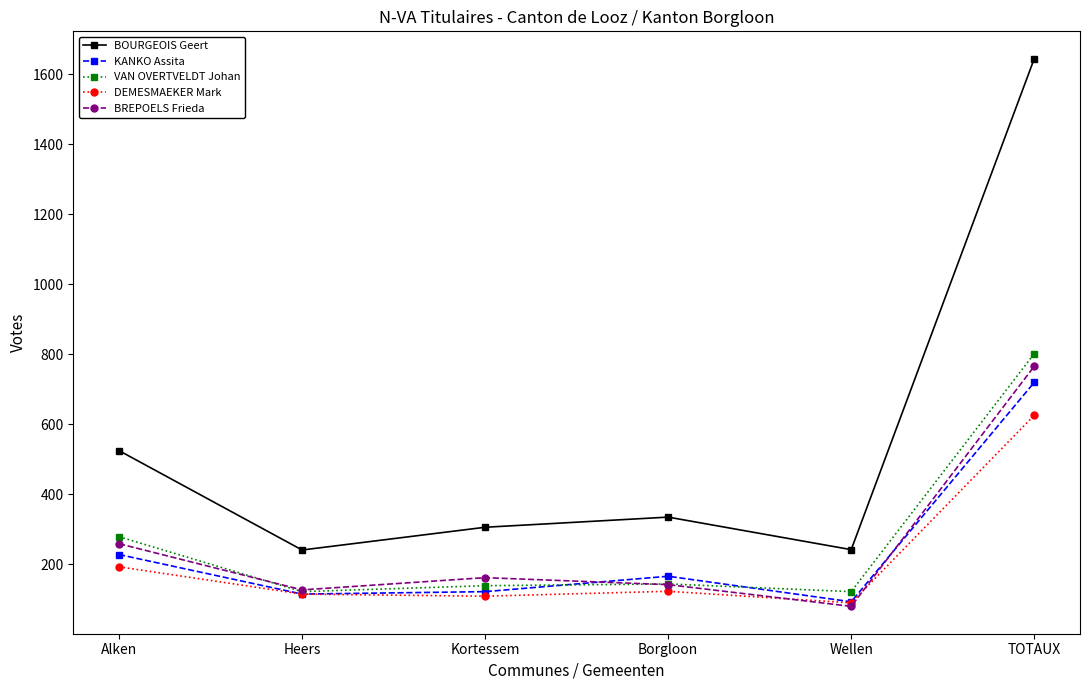

How many values in the VAN OVERTVELDT Johan series are below 143?

3